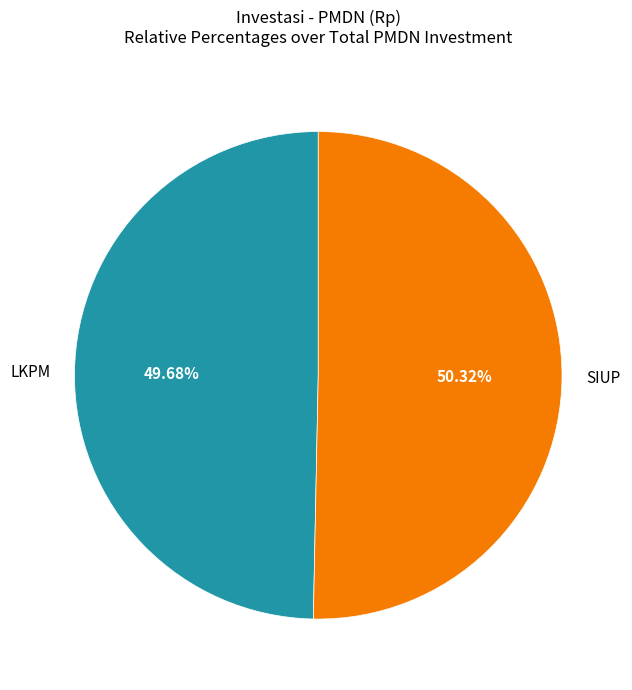

Which category has the biggest portion of the pie?

SIUP